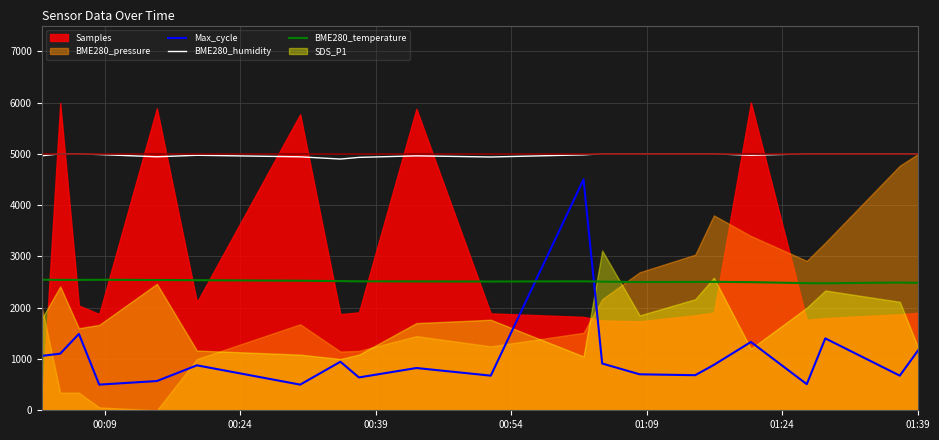

What is the maximum value for BME280_temperature?

2546.0